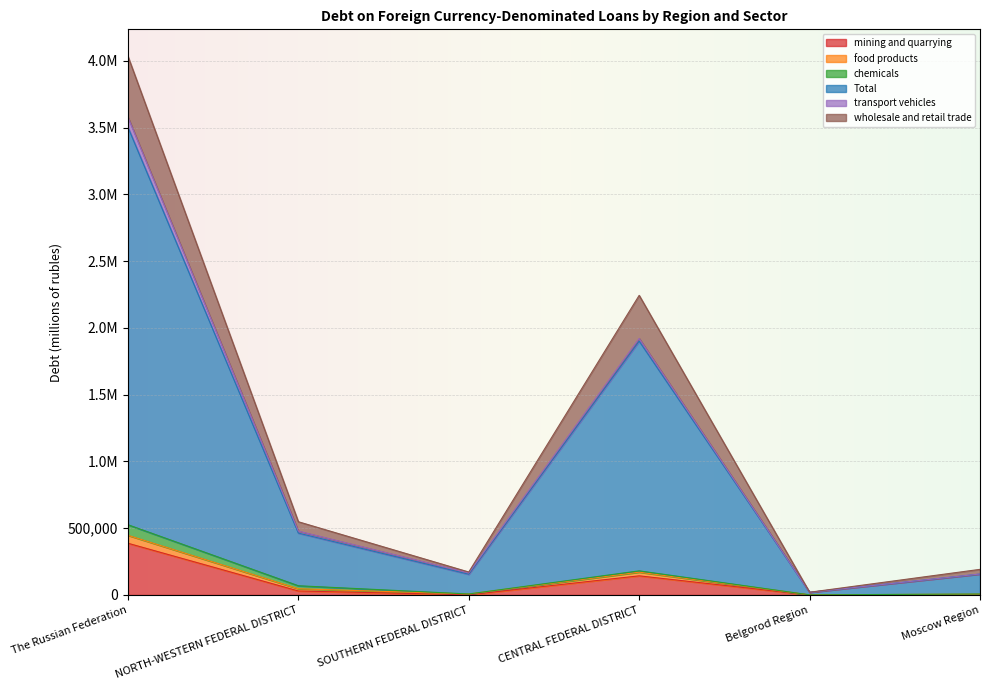

The Total series shows 287250 at SOUTHERN FEDERAL DISTRICT. True or false?

False